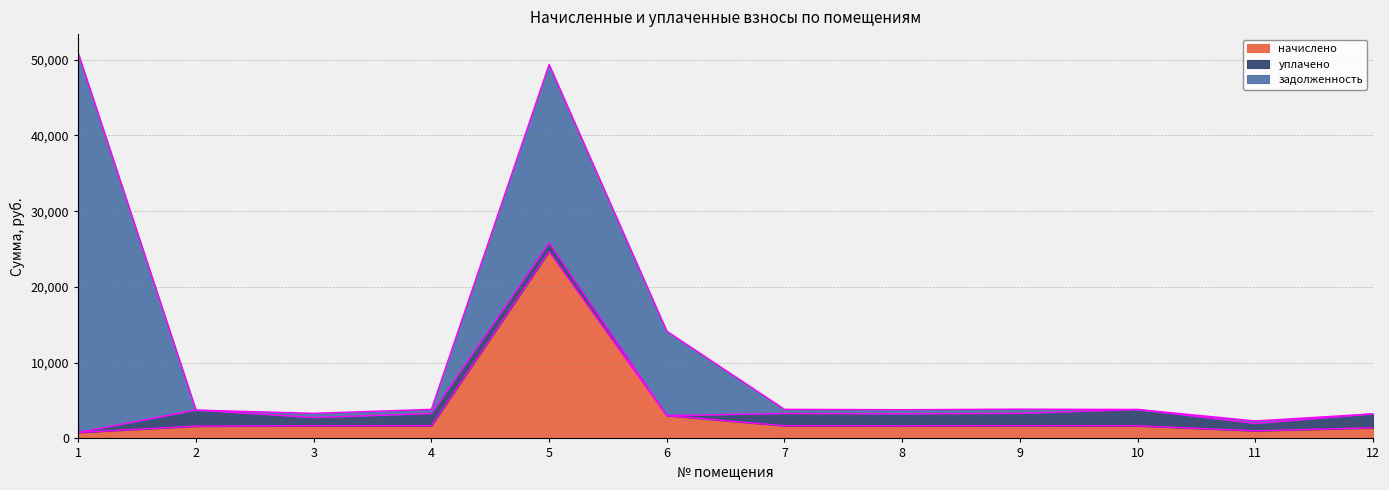

True or false: уплачено and начислено intersect in this chart.

True